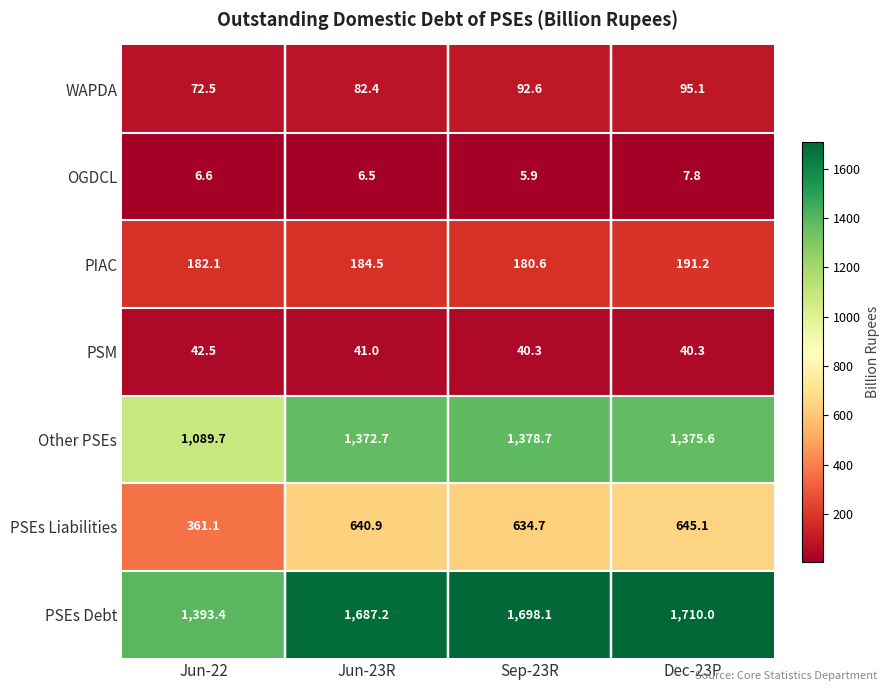

At which label does PIAC first exceed 184?

Jun-23R